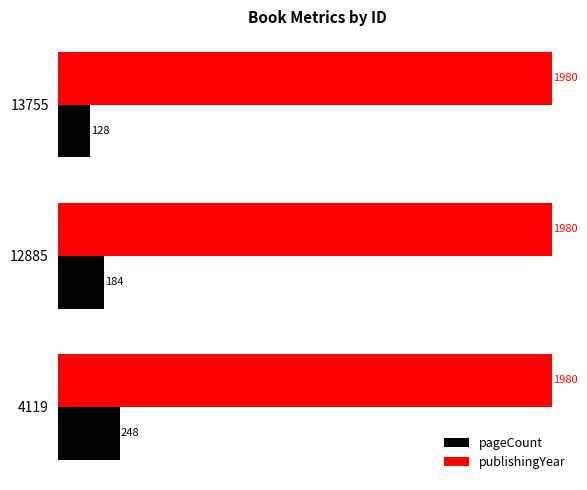

Which series has the largest total across all categories?

publishingYear